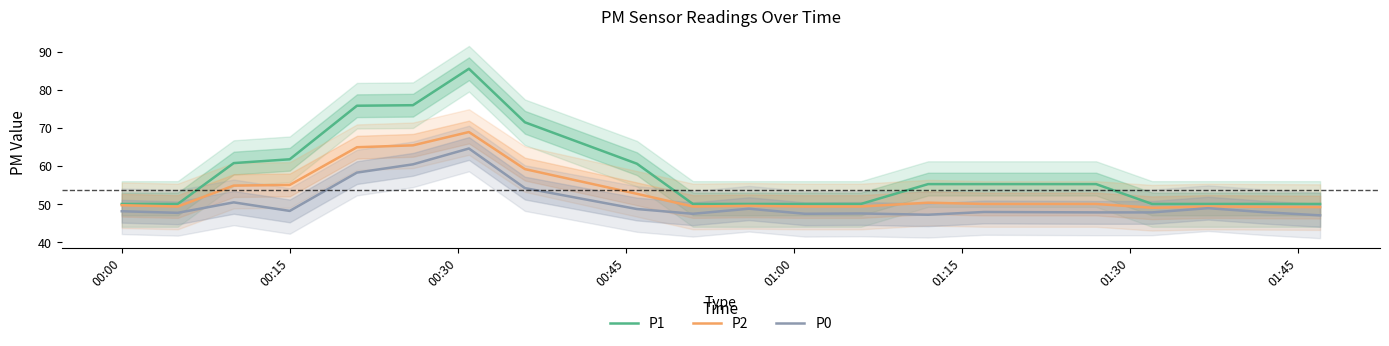

What is the maximum value for P1?

85.6